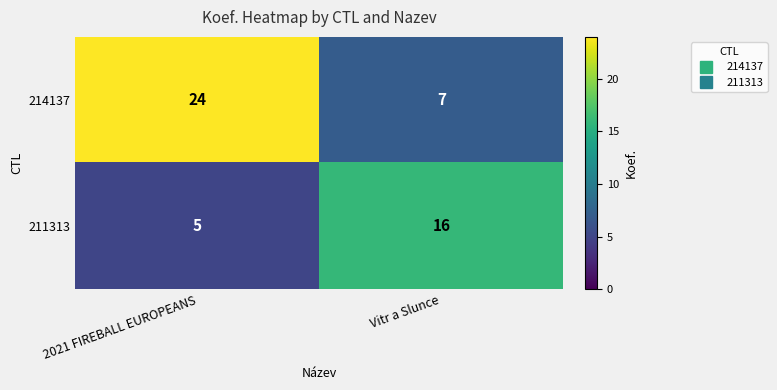

Rank the series at 2021 FIREBALL EUROPEANS from lowest to highest value.

211313, 214137